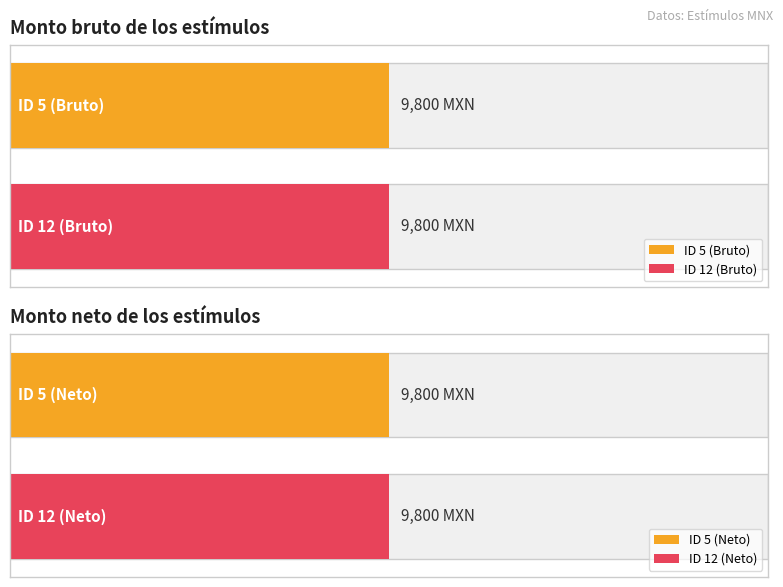

Are the bars horizontal?

Yes